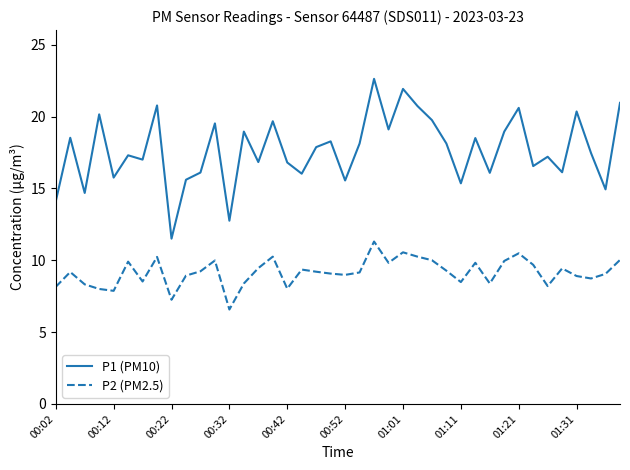

What is the difference between the maximum and minimum values in the P2 (PM2.5) series?

4.7